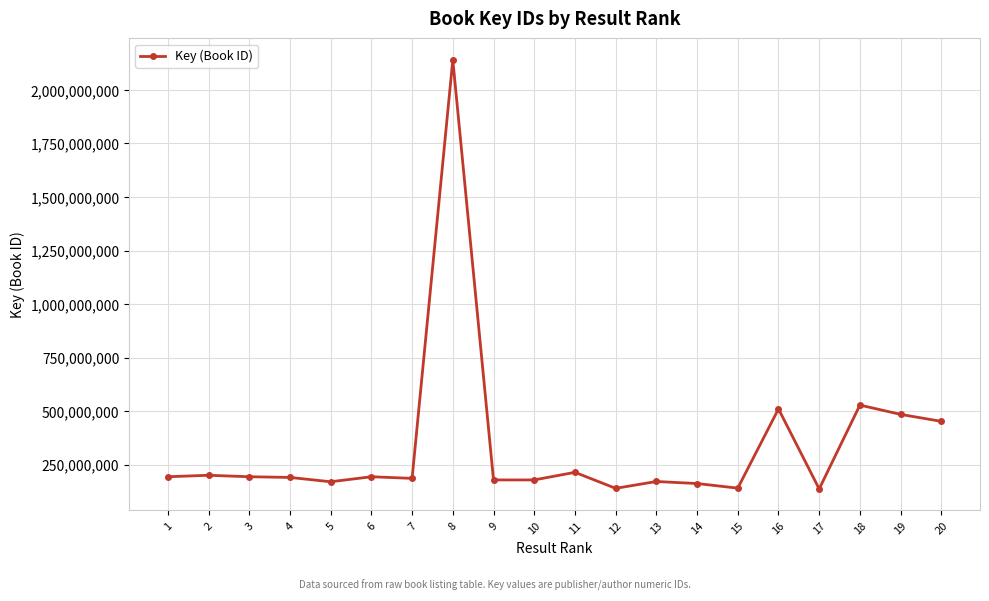

What is the ratio of the value at 13 to the value at 6?

0.9